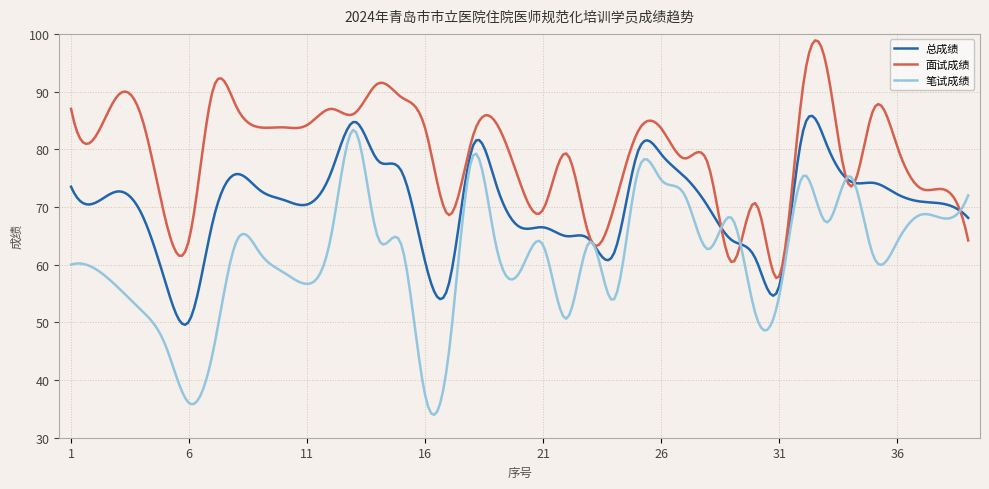

What is the lowest value of the 笔试成绩 series?

34.0